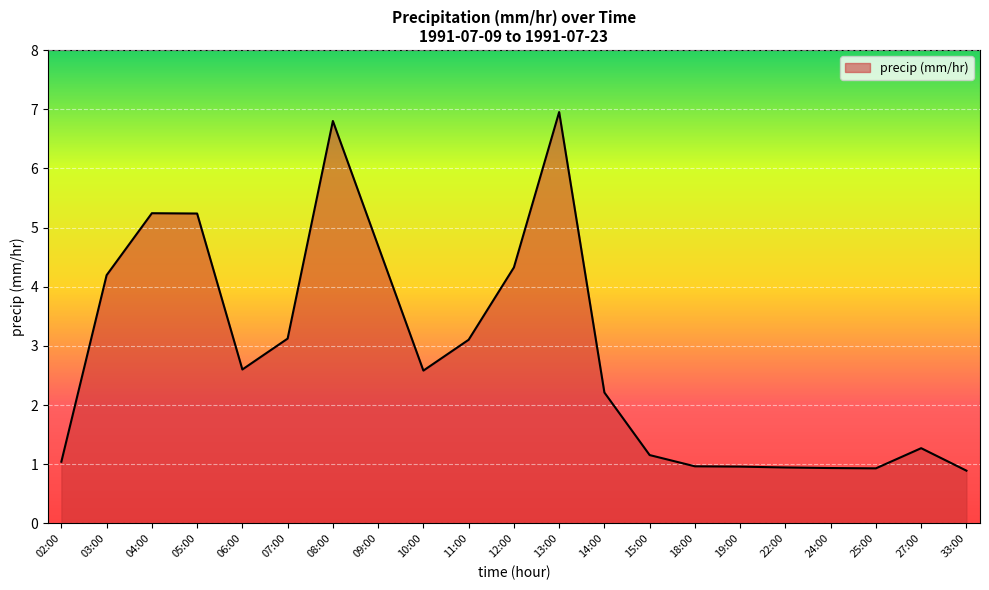

What position from the right is 14:00?

9